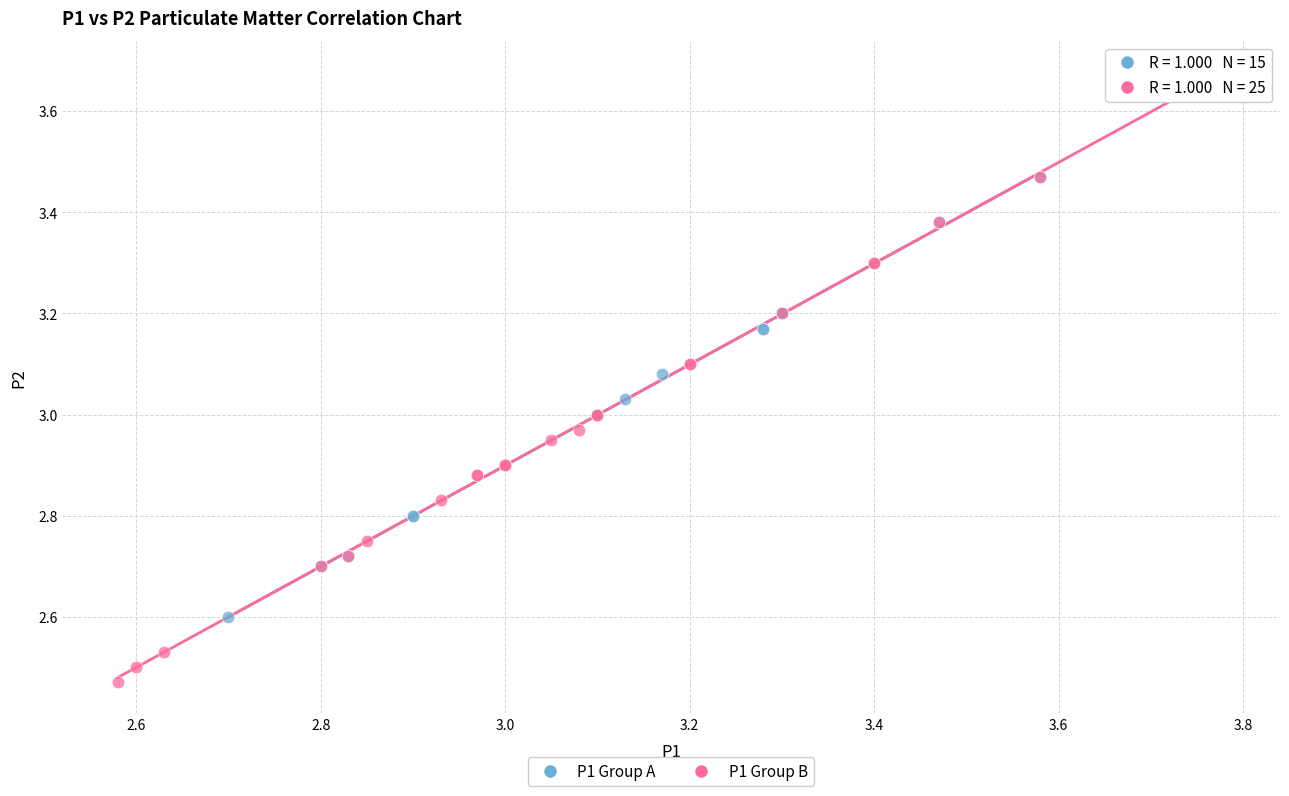

Which series reaches the minimum Y coordinate?

P1 Group B